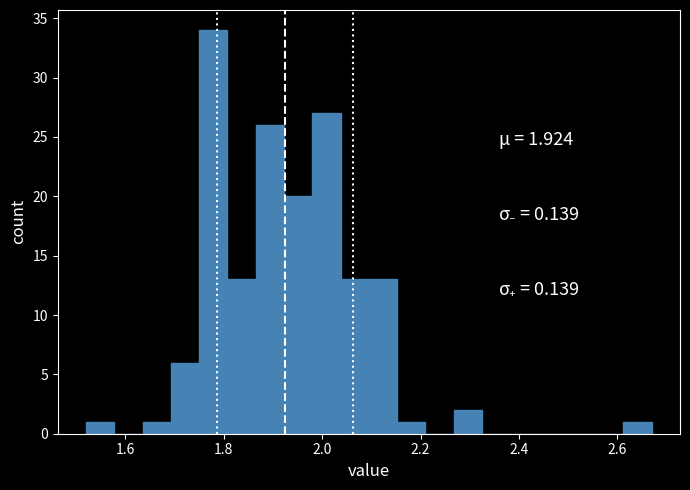

Read against the x-axis, roughly where is the centre of the tallest bar?

1.78